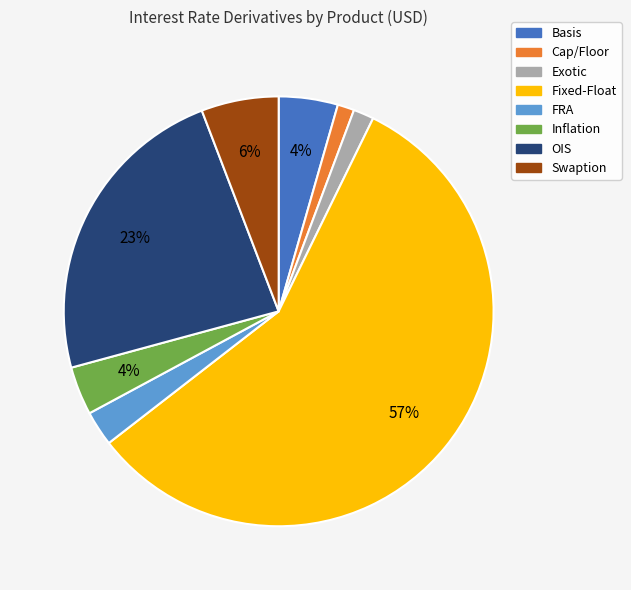

What percentage is the FRA slice, to the nearest percent?

3%